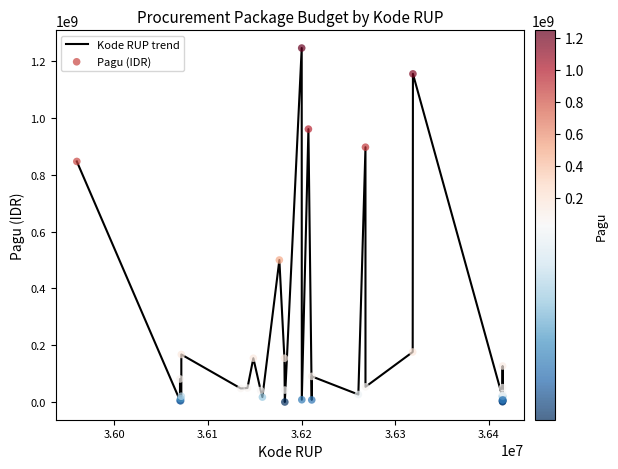

What is the greatest value displayed?

1244880000